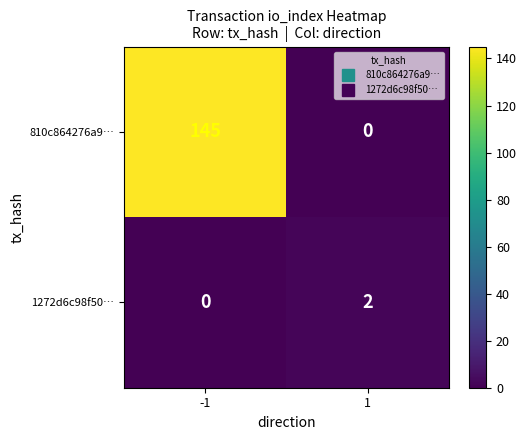

Which series has the largest total across all categories?

810c864276a9…